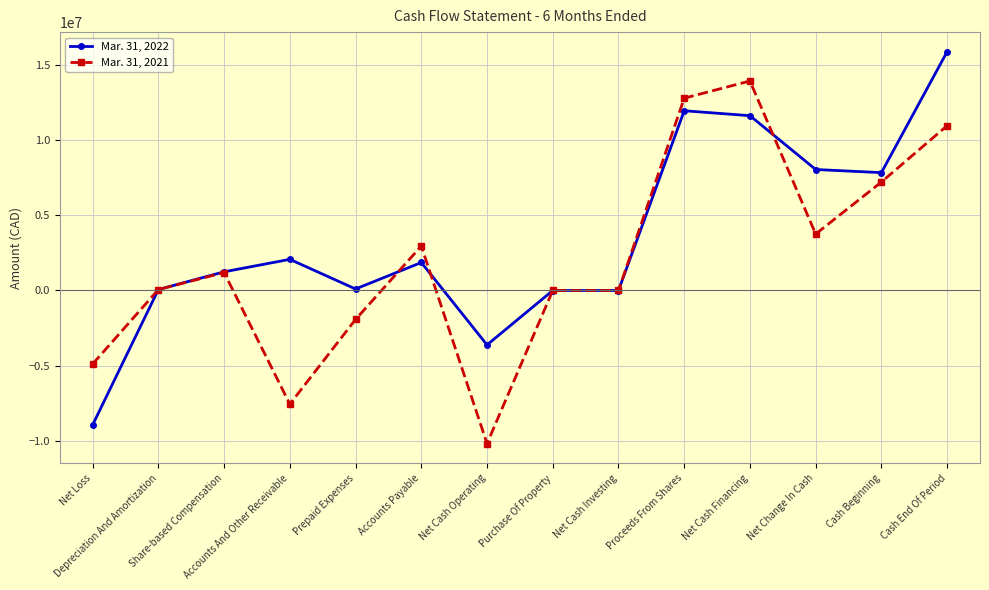

After their last crossing, which series has the higher values: Mar. 31, 2022 or Mar. 31, 2021?

Mar. 31, 2022